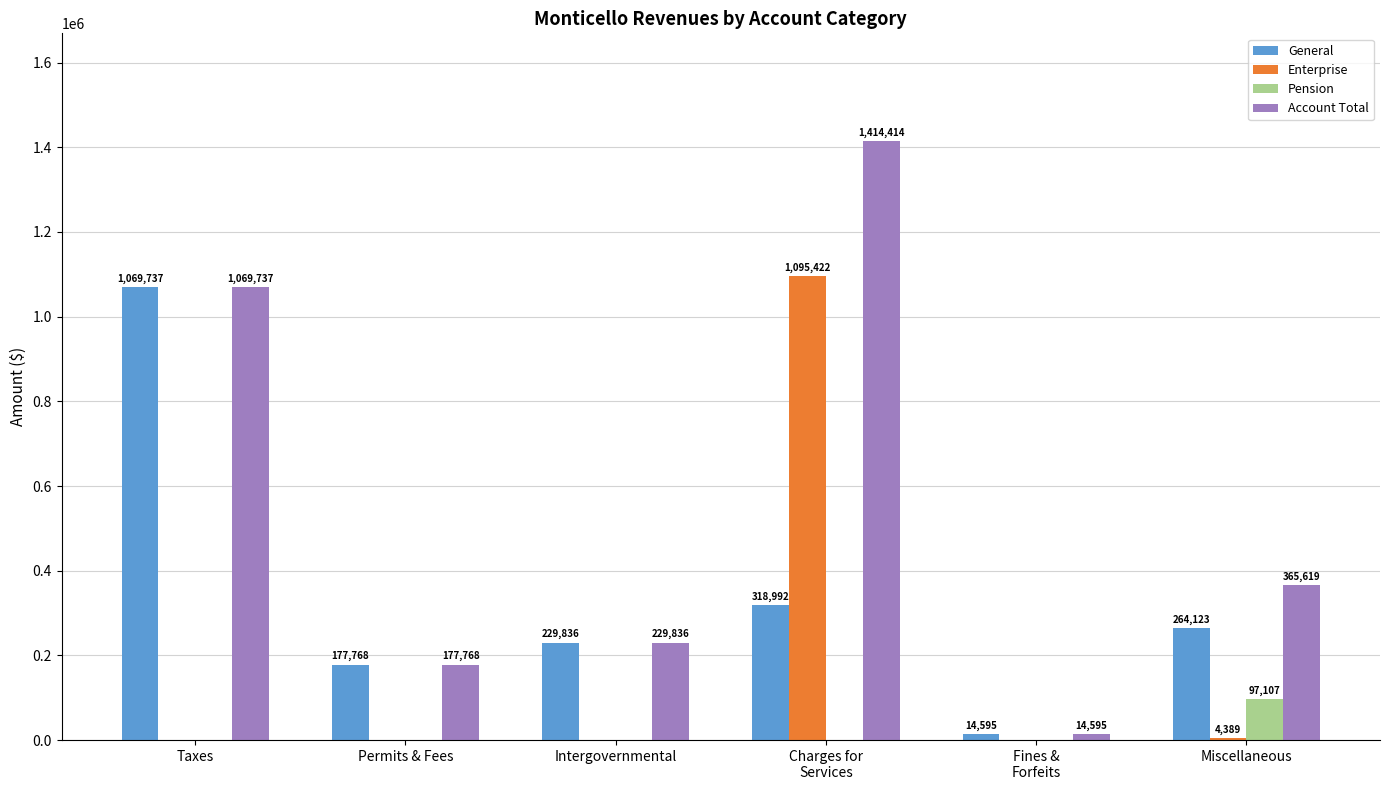

Is the value of Account Total at Permits & Fees greater than the value of Pension at Intergovernmental?

Yes